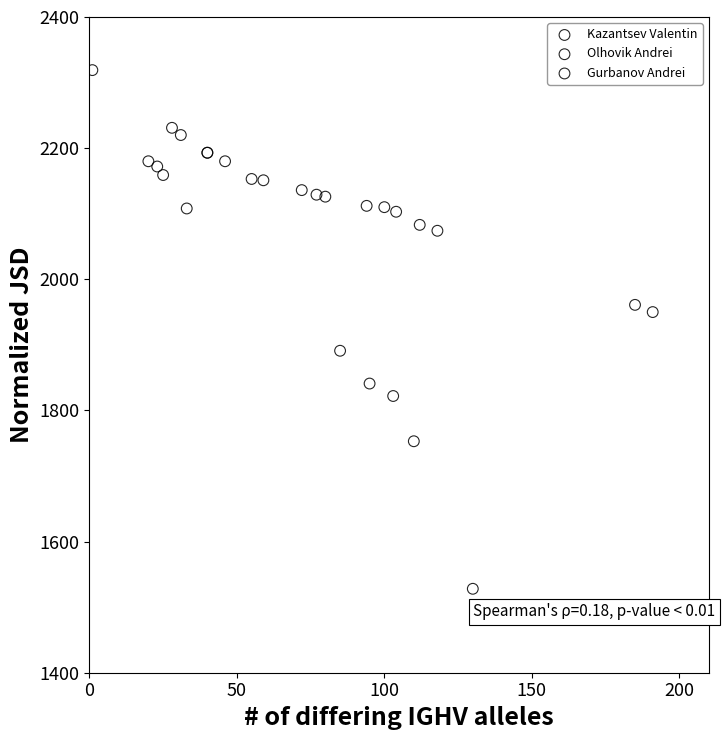

What are all the series names shown in the legend?

Kazantsev Valentin, Olhovik Andrei, Gurbanov Andrei